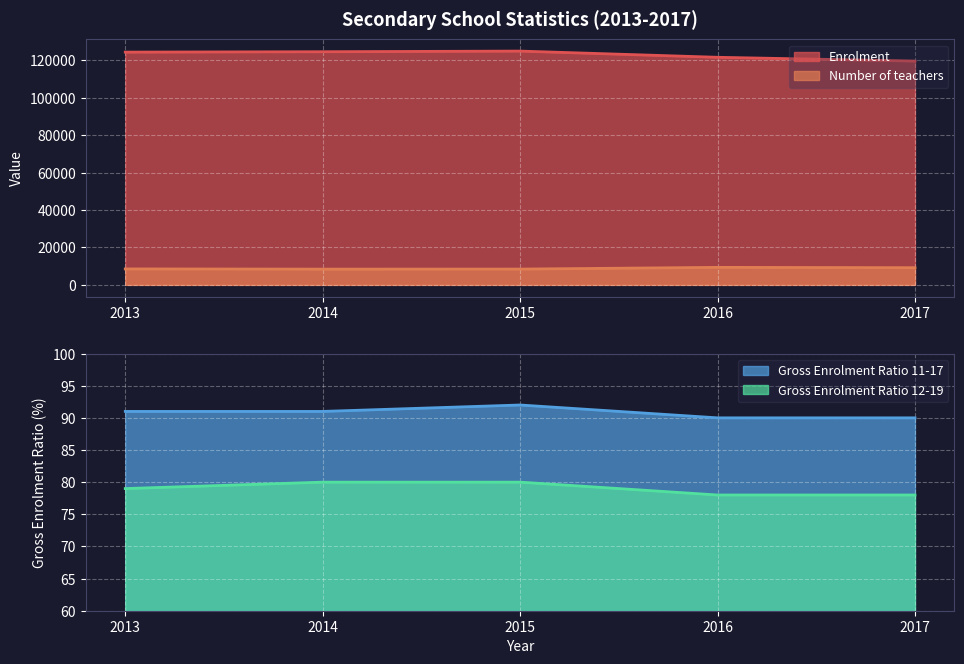

Which category has the highest value in the Gross Enrolment Ratio 11-17 series?

2015